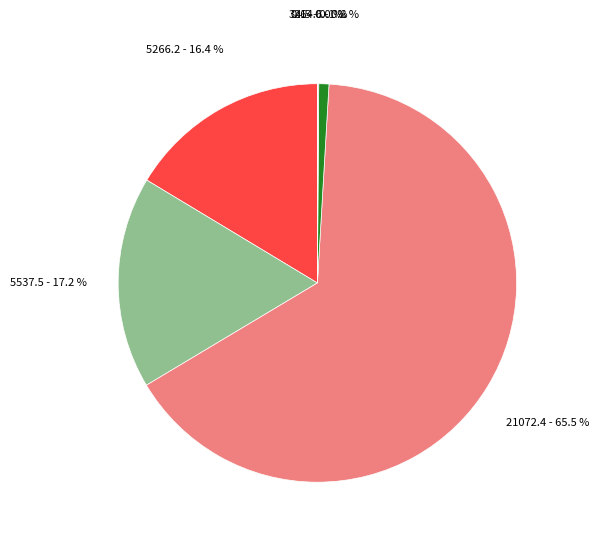

Is there any slice that represents more than half of the pie?

Yes